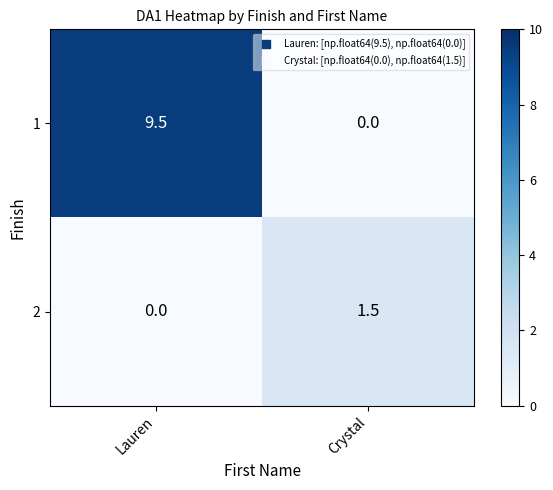

Reading left to right, extract all data points from this chart.

1: Lauren=9.5	Crystal=0.0
2: Lauren=0.0	Crystal=1.5